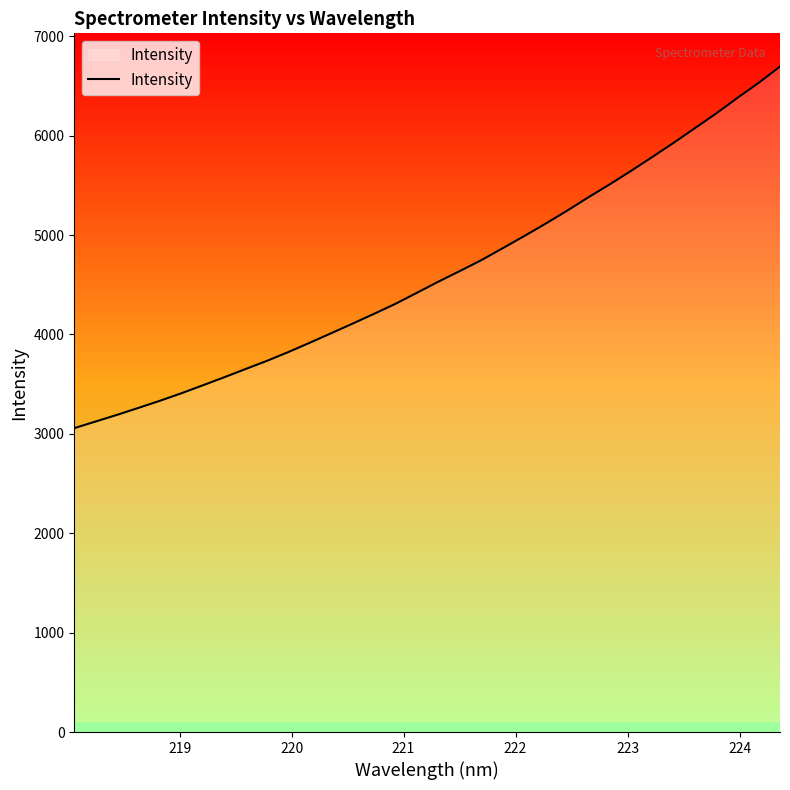

What is the difference between the maximum and minimum values?

3637.8